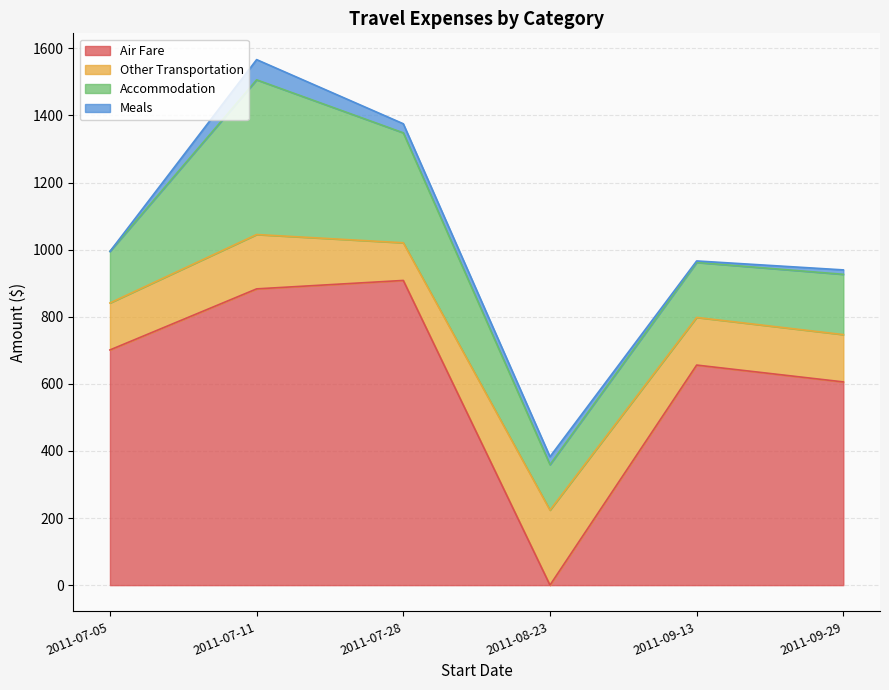

What is the value of the Air Fare point at the 5th from the left?

655.9